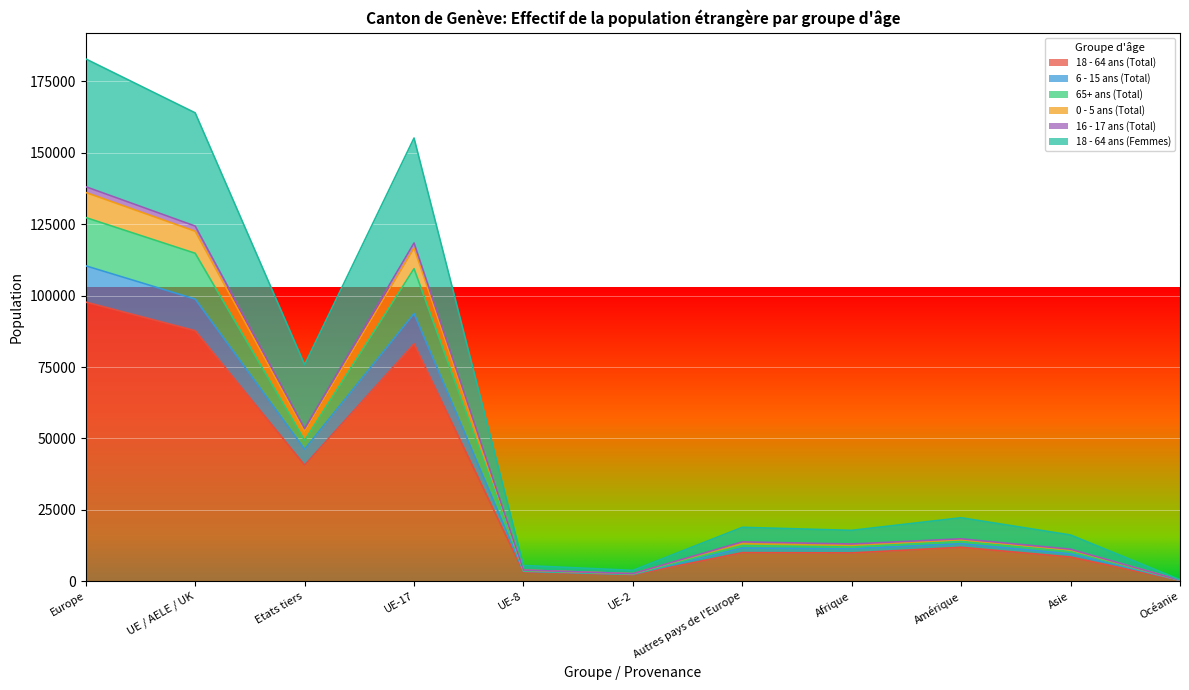

True or false: 18 - 64 ans (Total) and 6 - 15 ans (Total) intersect in this chart.

False